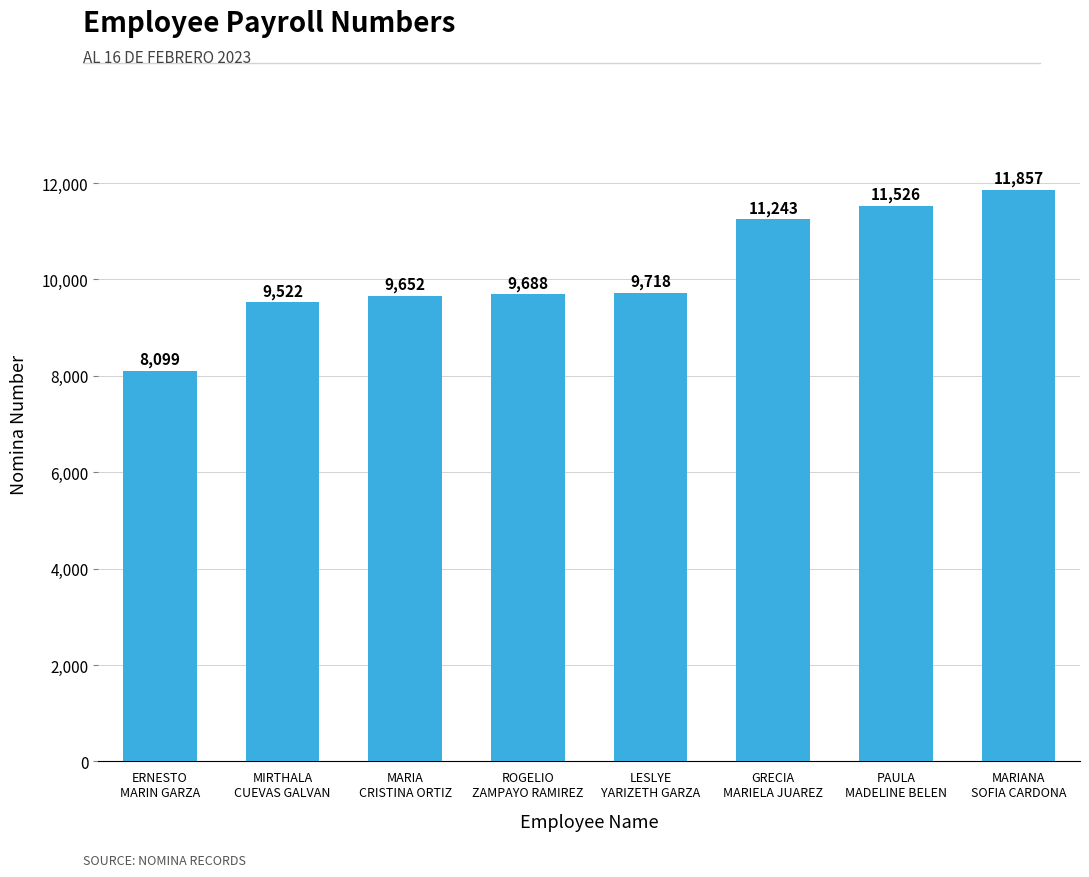

Rank the categories by value from lowest to highest.

ERNESTO
MARIN GARZA, MIRTHALA
CUEVAS GALVAN, MARIA
CRISTINA ORTIZ, ROGELIO
ZAMPAYO RAMIREZ, LESLYE
YARIZETH GARZA, GRECIA
MARIELA JUAREZ, PAULA
MADELINE BELEN, MARIANA
SOFIA CARDONA